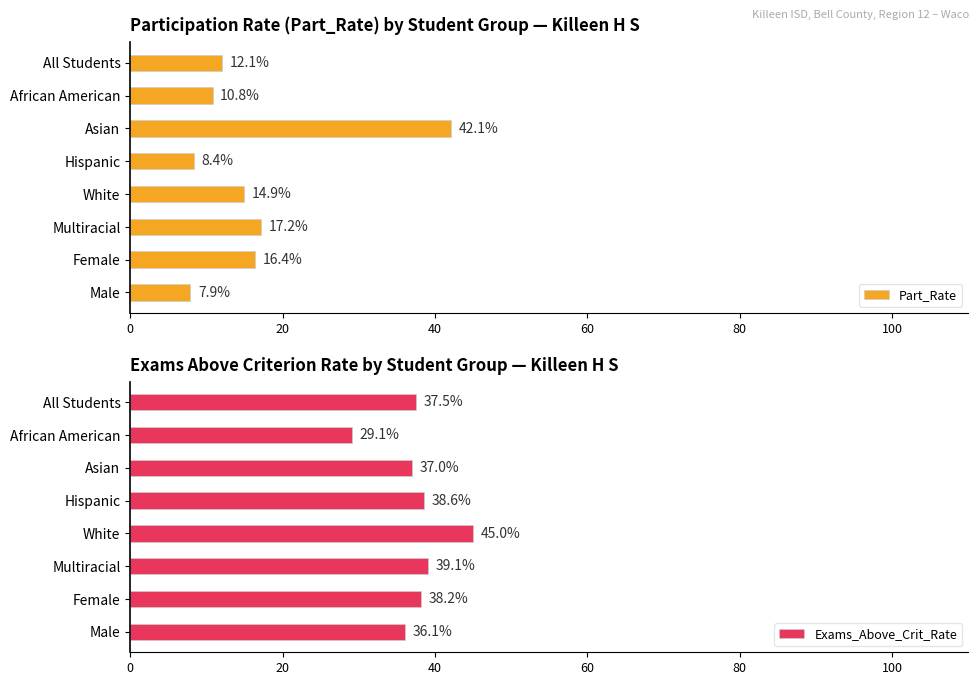

What is the sum of all Part_Rate values?

129.8